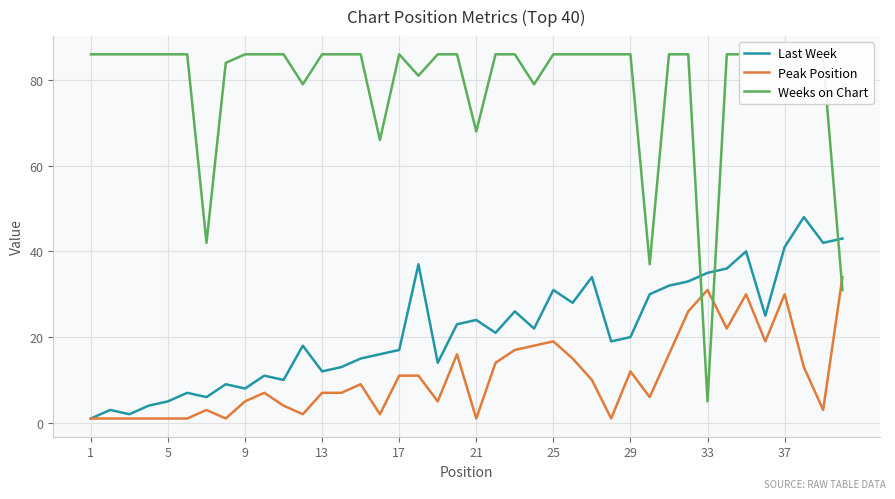

The Last Week series shows 14 at 25. True or false?

False